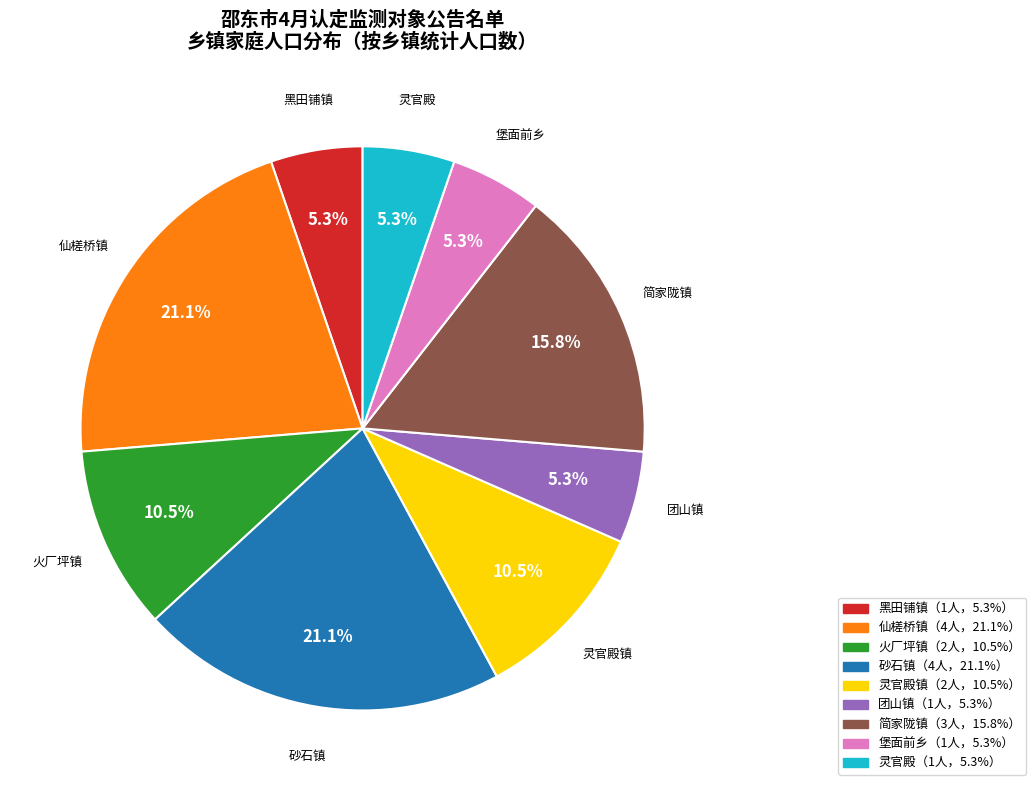

Count the number of slices in the pie.

9